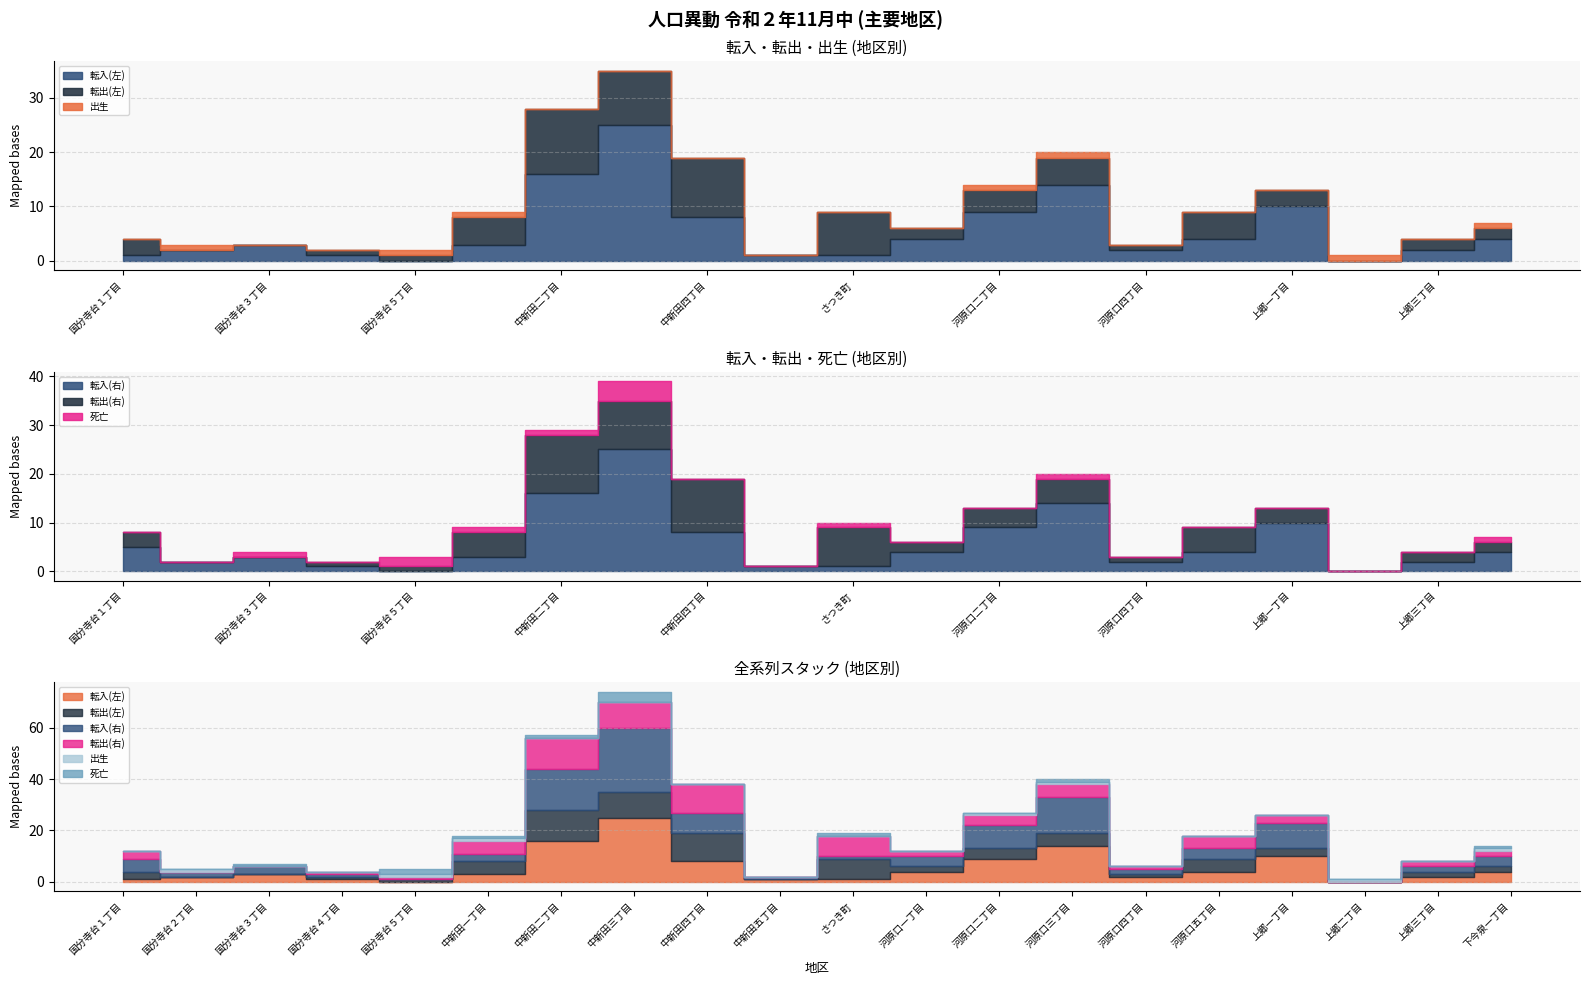

True or false: 転入(左) has more than 1 points higher than both neighbors.

True